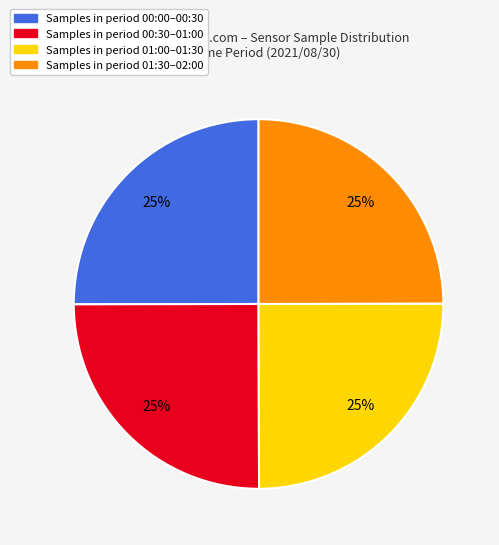

Is there any slice that represents more than half of the pie?

No